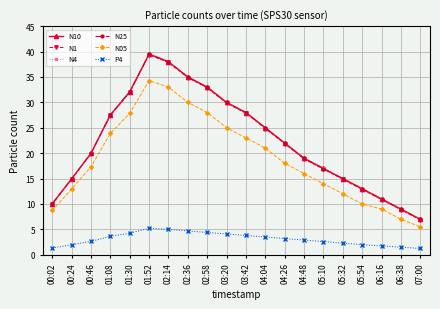

What is the label of the 5th point from the right?

05:32